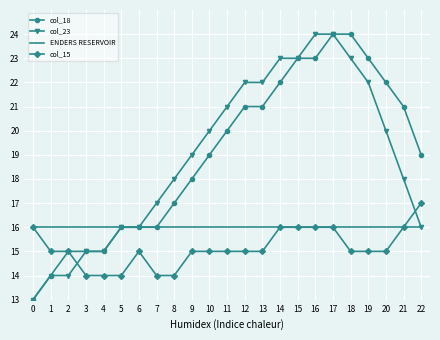

Which category has the highest value in the col_15 series?

22